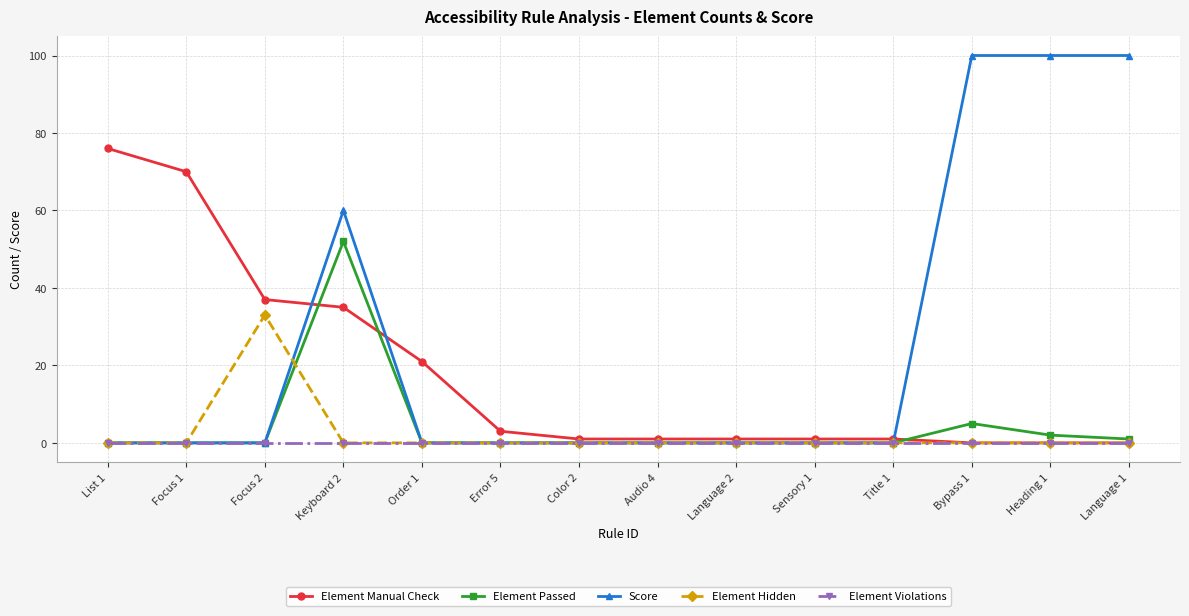

Which series has the largest total across all categories?

Score